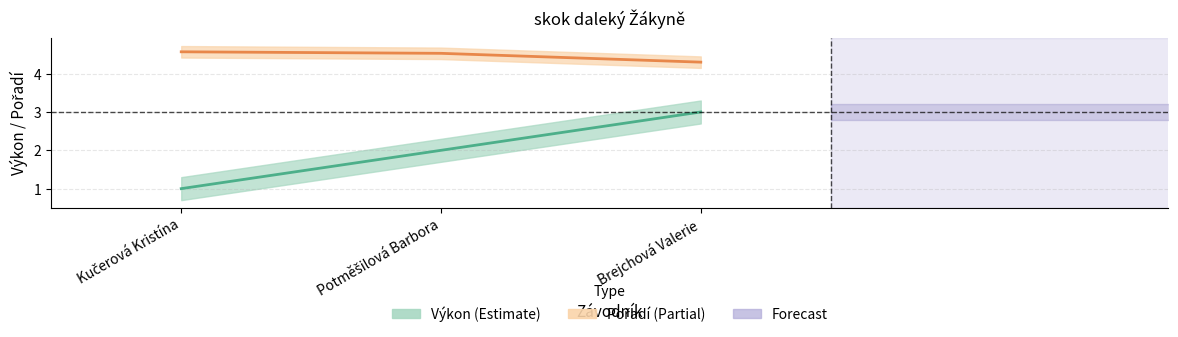

Between Potměšilová Barbora and Brejchová Valerie, which is larger?

Brejchová Valerie